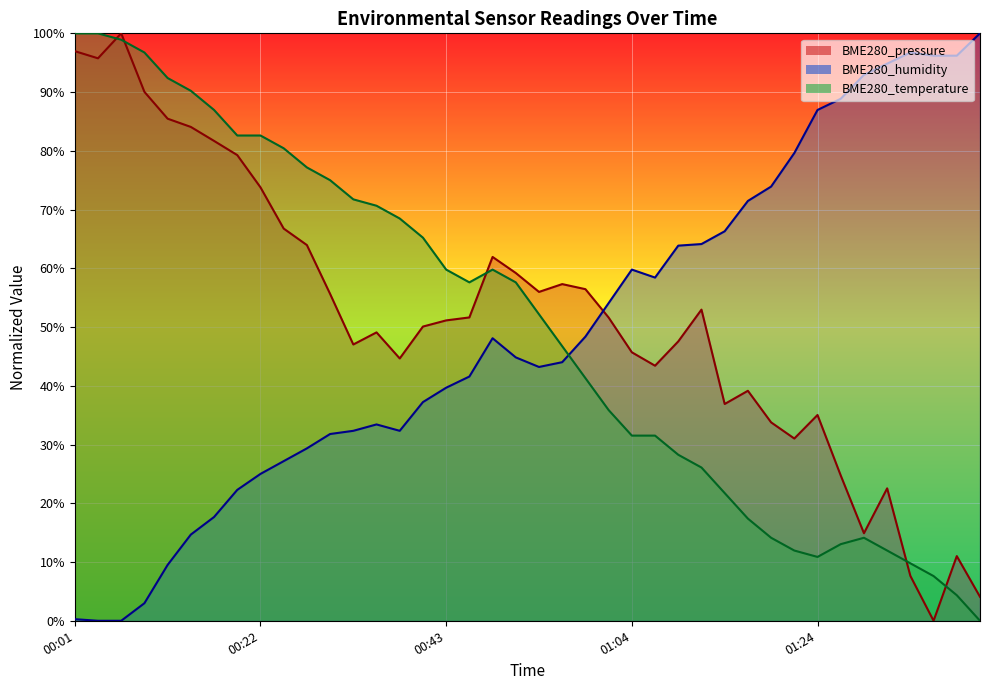

What is the maximum value shown in the chart?

100.0